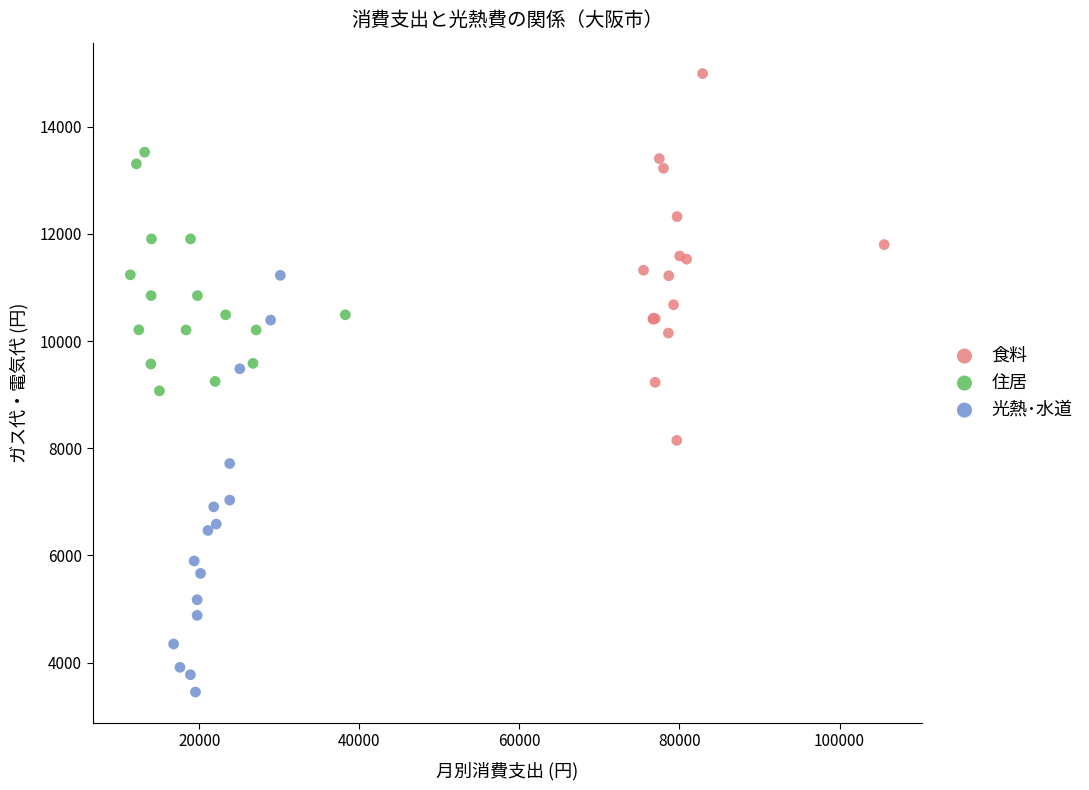

Which series has the widest spread of Y values?

光熱･水道